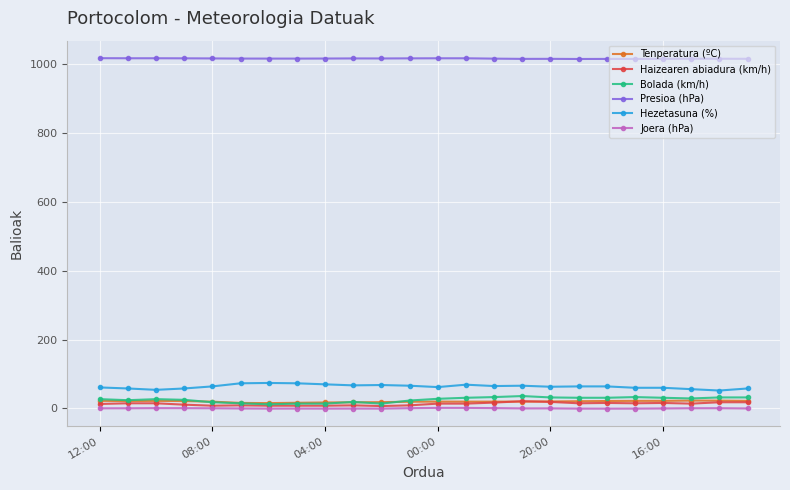

What is the greatest value displayed?

1016.4